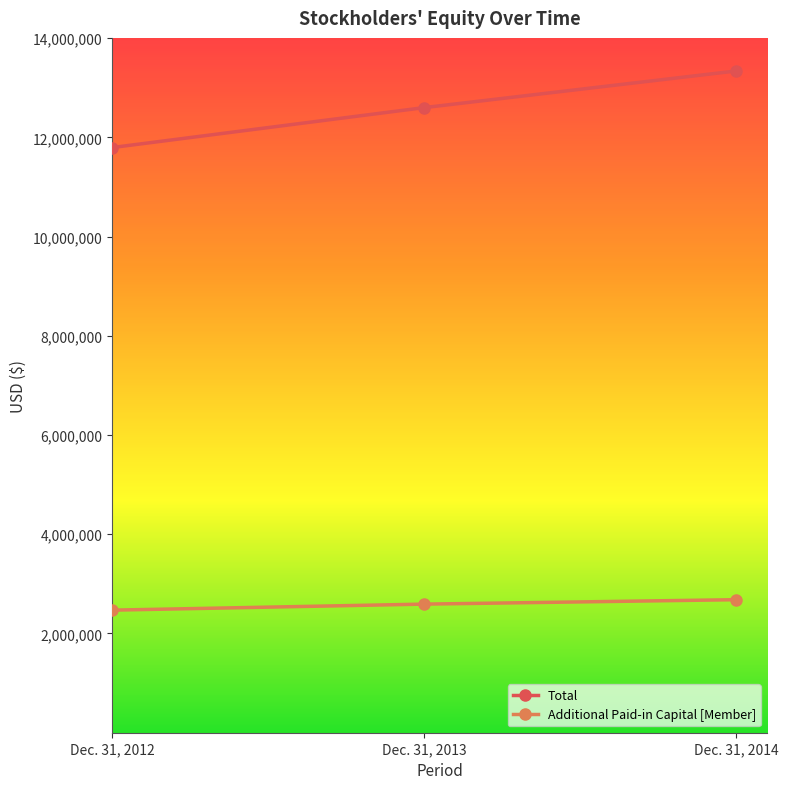

Read the Total value at Dec. 31, 2014.

13338465